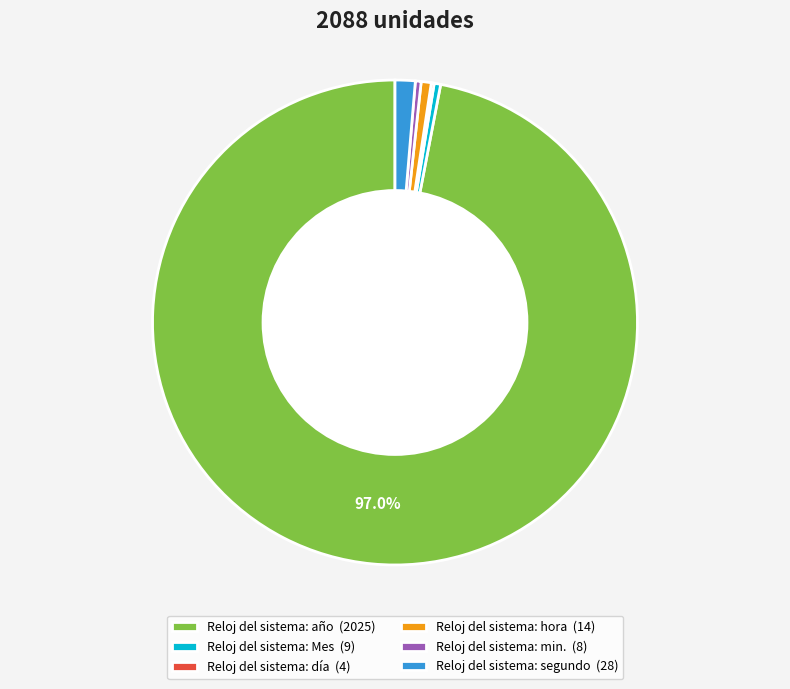

Is Reloj del sistema: Mes (9) the majority of the pie?

No